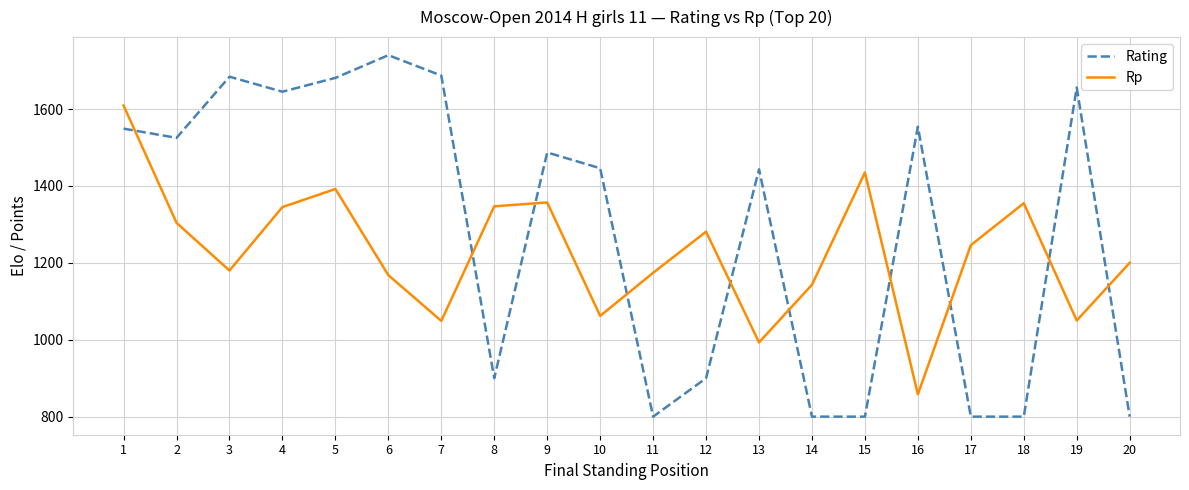

What is the approximate value of Rating at 10, to the nearest 100?

1400